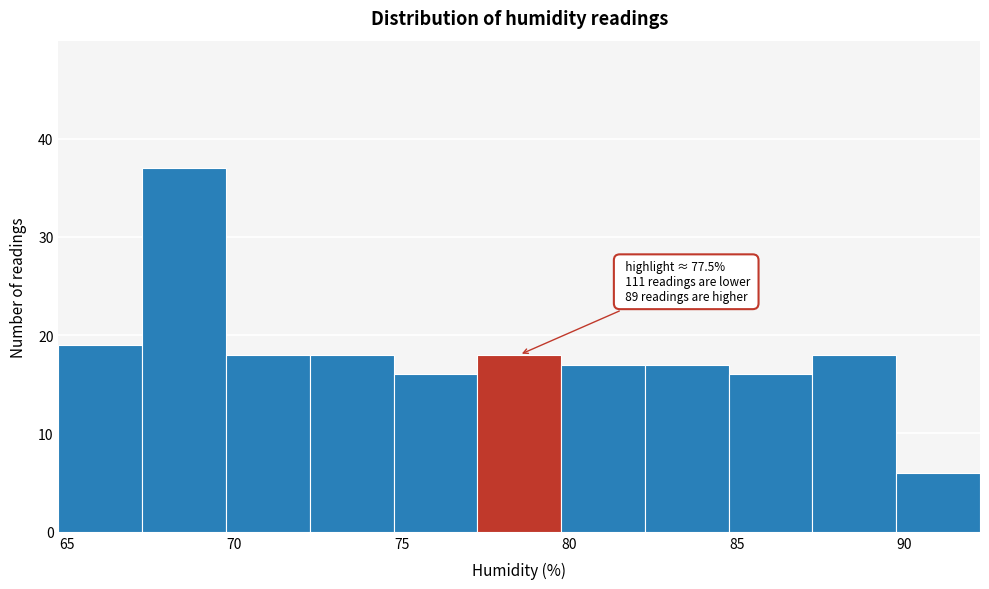

Over which range of the x-axis is the bar tallest?

67.25 to 69.75